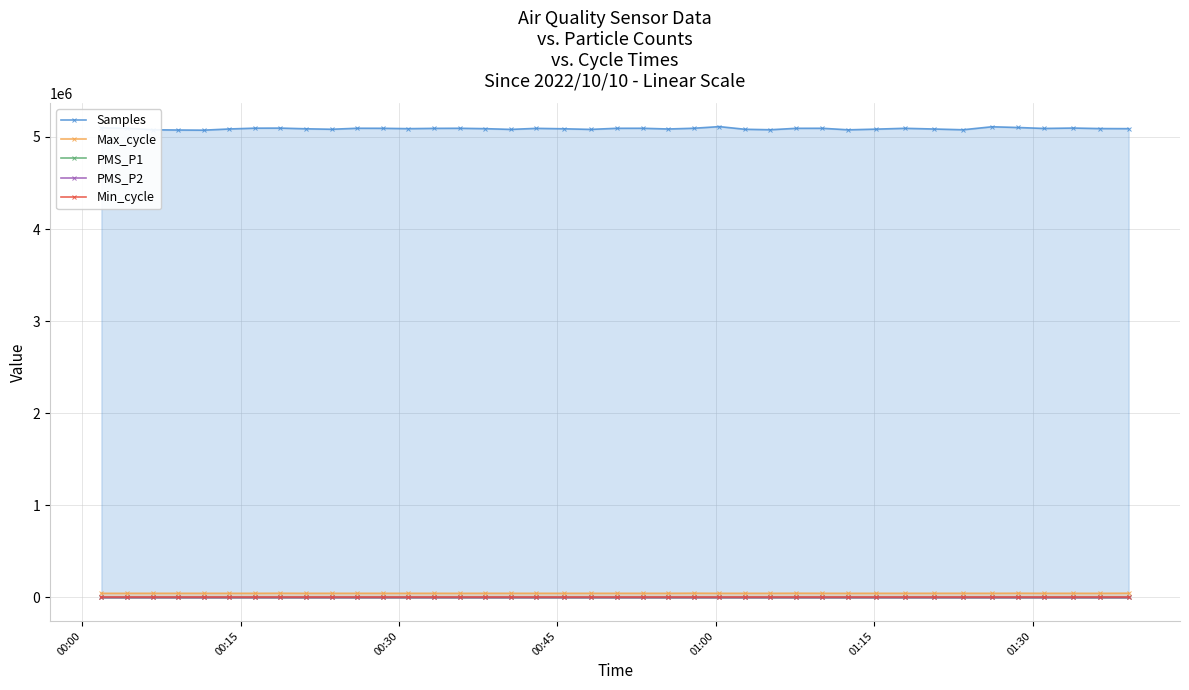

Rank the series by their maximum value, from highest to lowest.

Samples, Max_cycle, Min_cycle, PMS_P1, PMS_P2